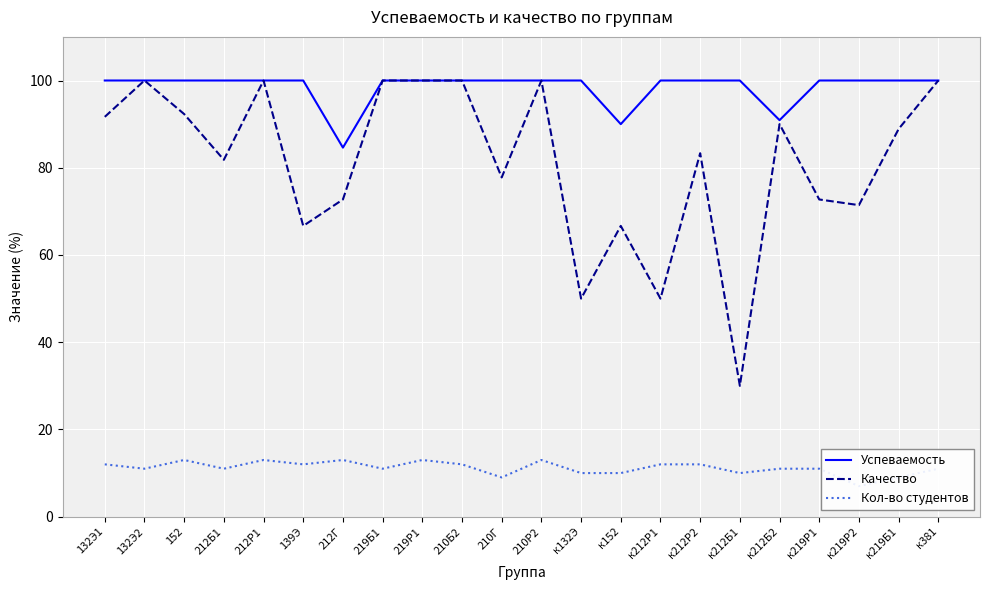

At how many categories does at least one series exceed 36?

22